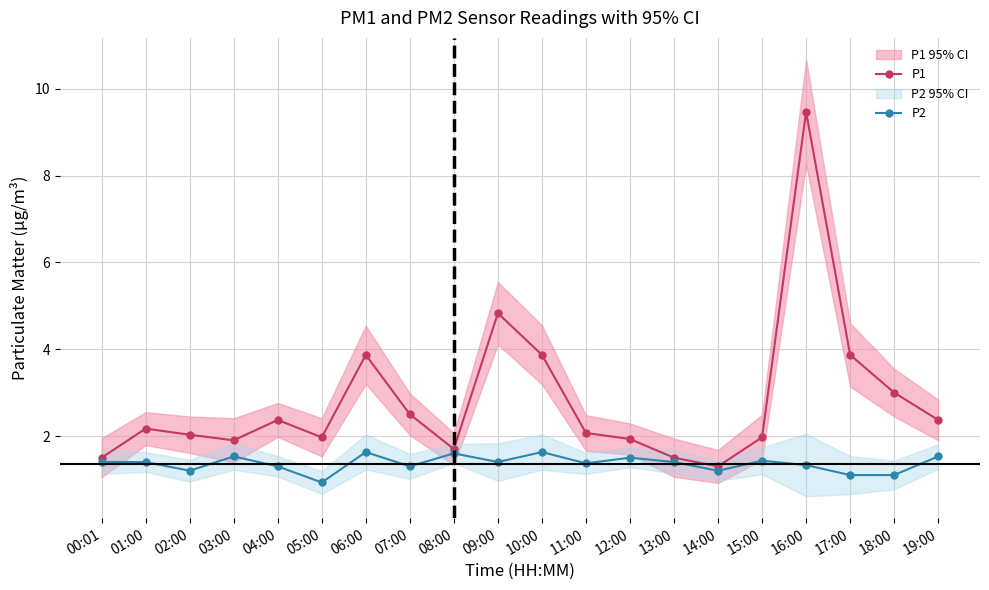

True or false: P2 and P1 cross at least once.

False